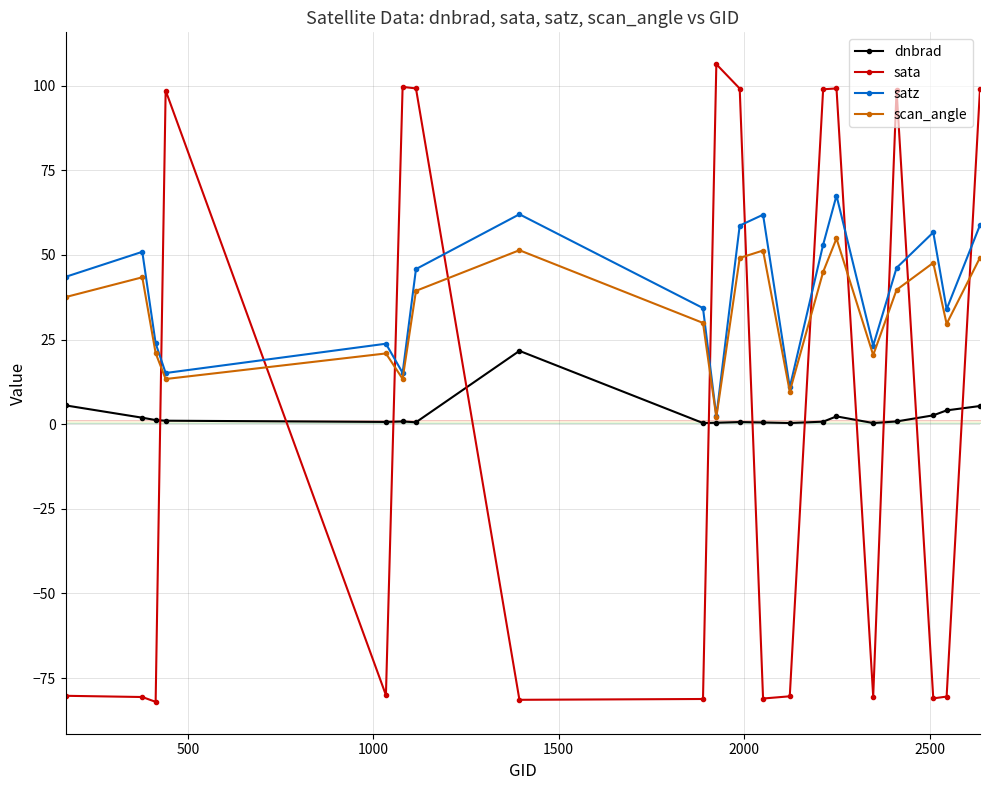

After their last crossing, which series has the higher values: sata or scan_angle?

sata